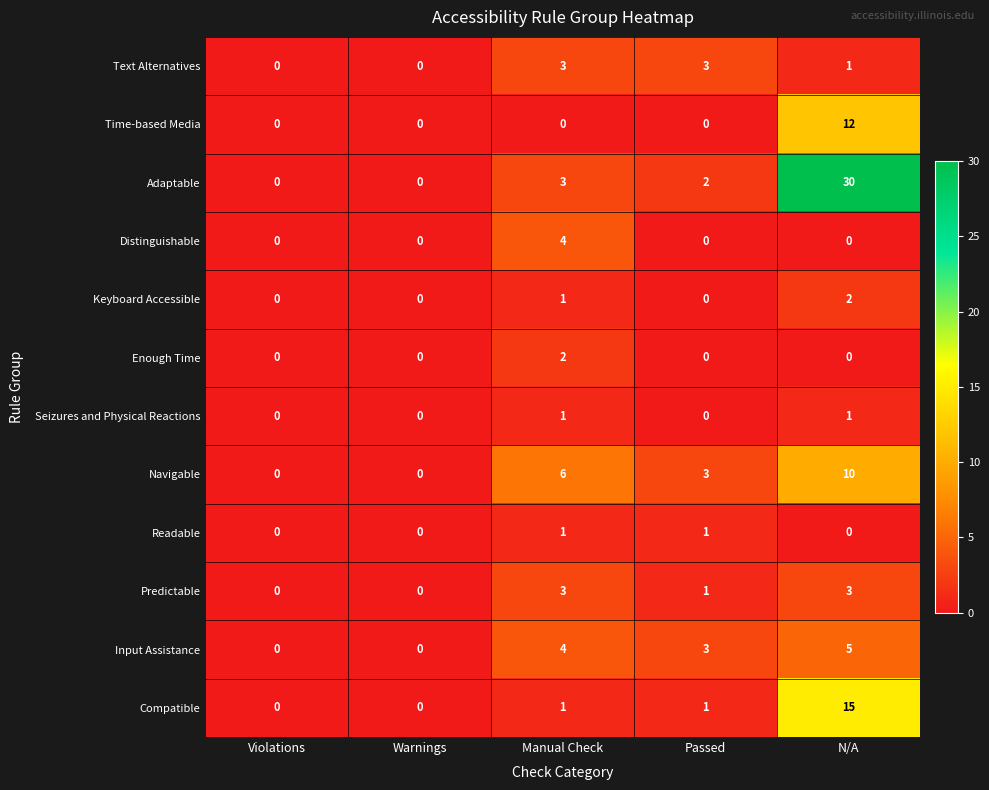

What is the spread (max minus min) of values at Passed?

3